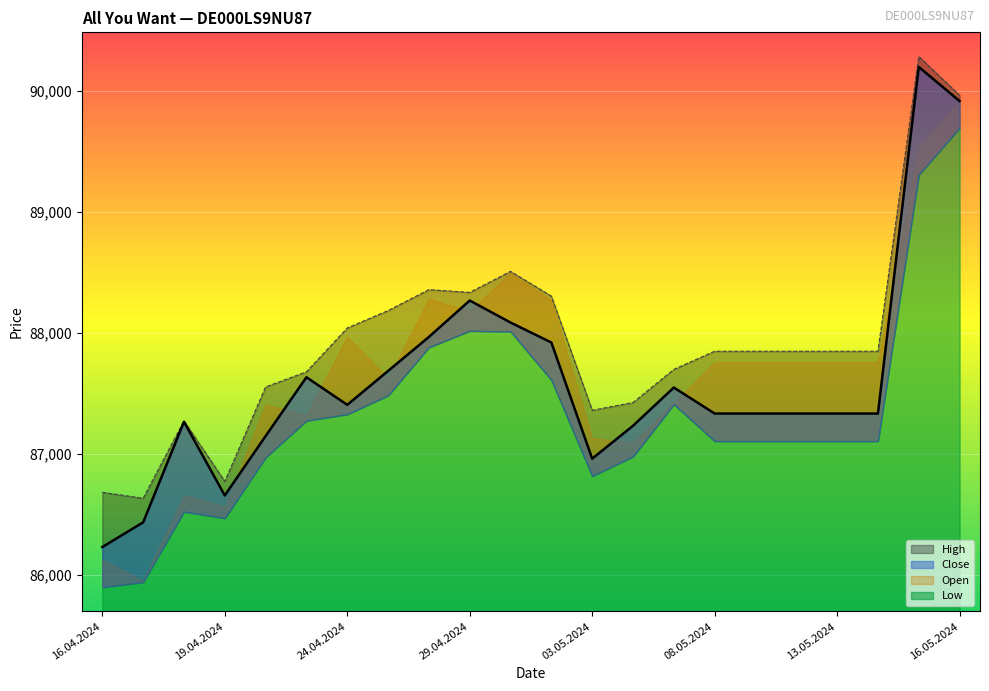

Which series changed the most between 08.05.2024 and 10.05.2024?

High